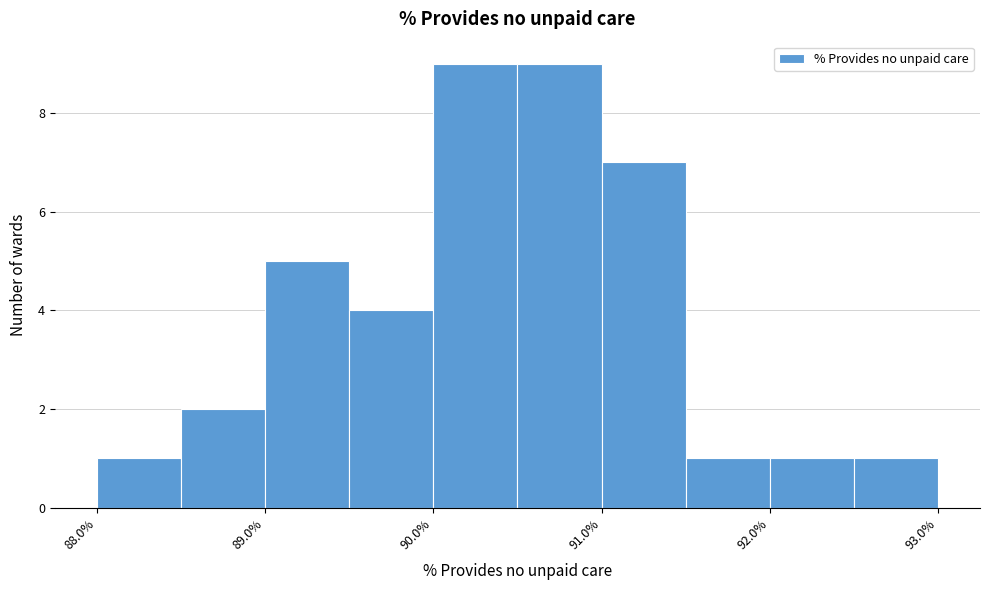

Reading left to right, list every bar in this chart as the range it spans on the x-axis followed by its height. The values are not printed on the chart, so give them approximately, as read against the axis.

88.0 to 88.5: 1
88.5 to 89.0: 2
89.0 to 89.5: 5
89.5 to 90.0: 4
90.0 to 90.5: 9
90.5 to 91.0: 9
91.0 to 91.5: 7
91.5 to 92.0: 1
92.0 to 92.5: 1
92.5 to 93.0: 1